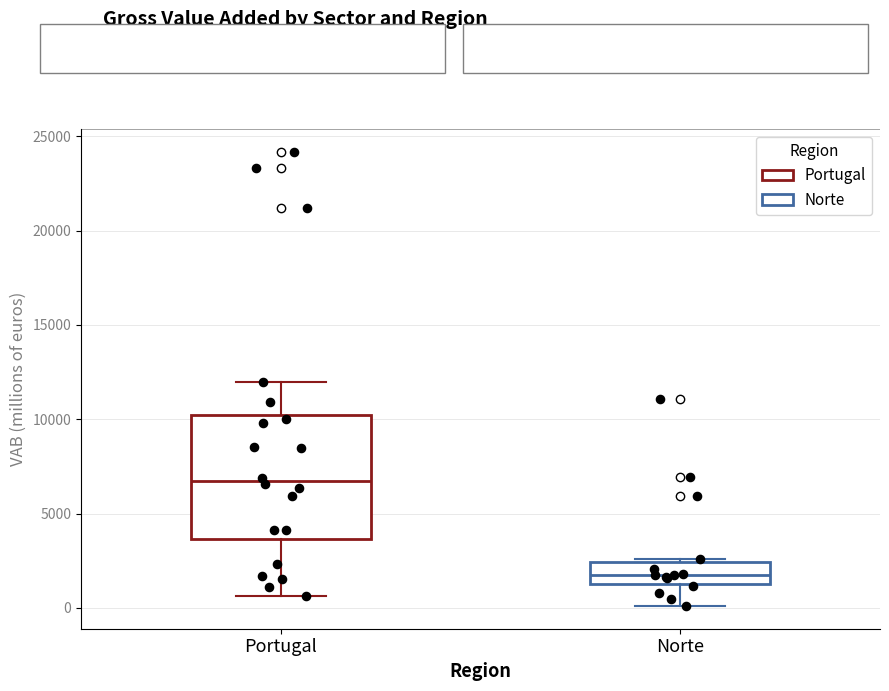

Reading left to right, transcribe this box plot: for each box, give where its median line is, the range the box spans, and where its two whiskers end, as read against the y-axis. The values are not printed on the chart, so give them approximately, as read against the axis.

Portugal: median 6500, box 3500 to 10000, whiskers 500 to 12000
Norte: median 1500, box 1000 to 2500, whiskers 0 to 2500